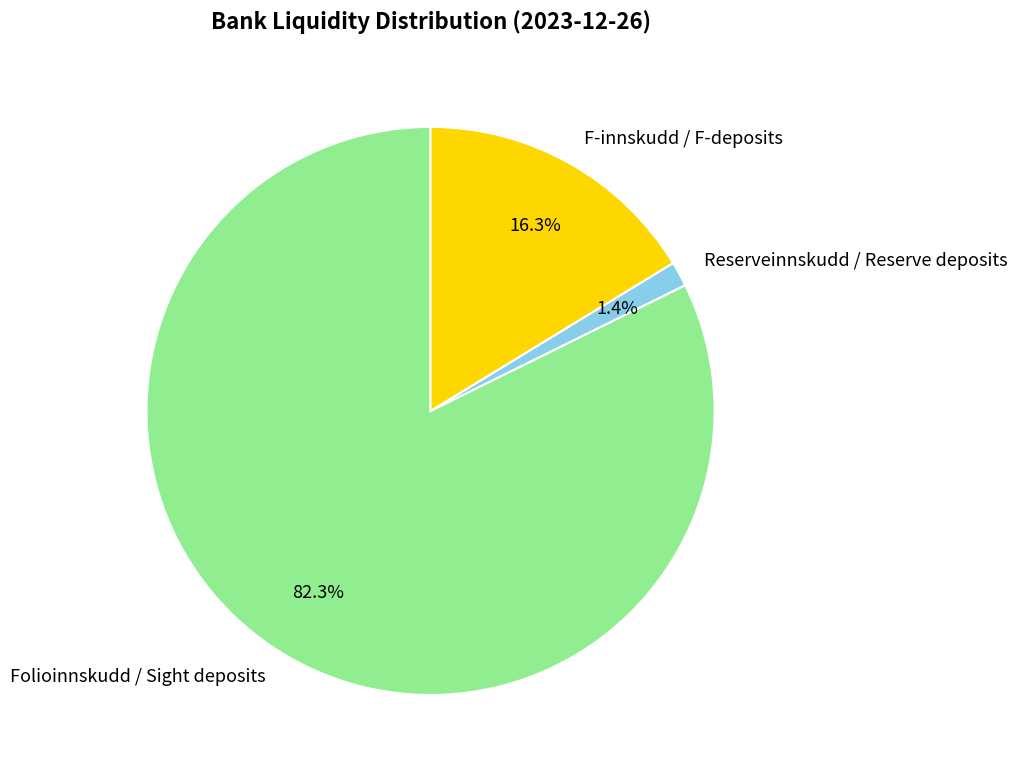

The Folioinnskudd / Sight deposits slice represents 88% of the pie. True or false?

False